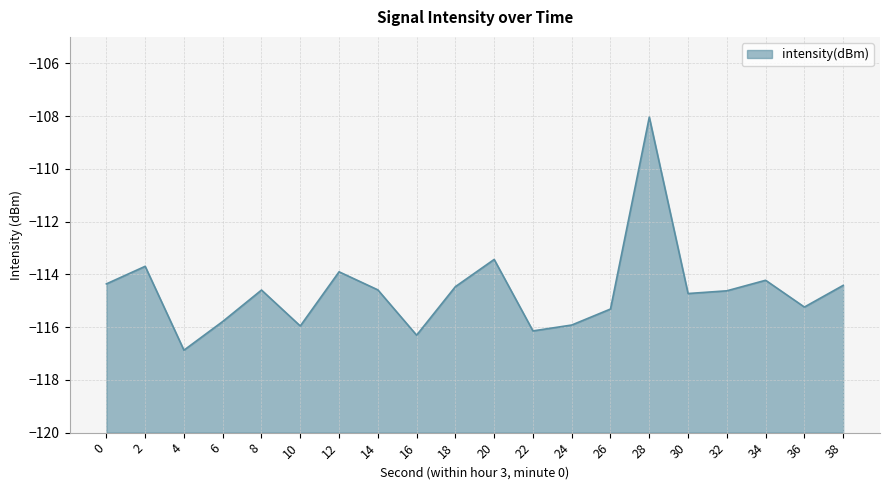

Between 24 and 2, which is larger?

2